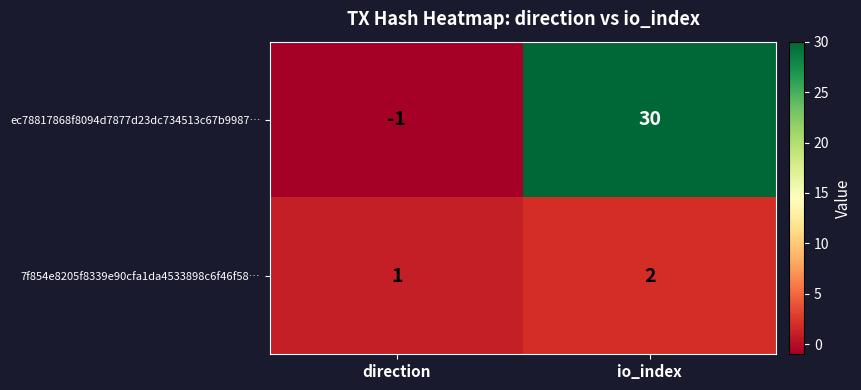

Where is ec78817868f8094d7877d23dc734513c67b9987… nearest to the value 14?

direction